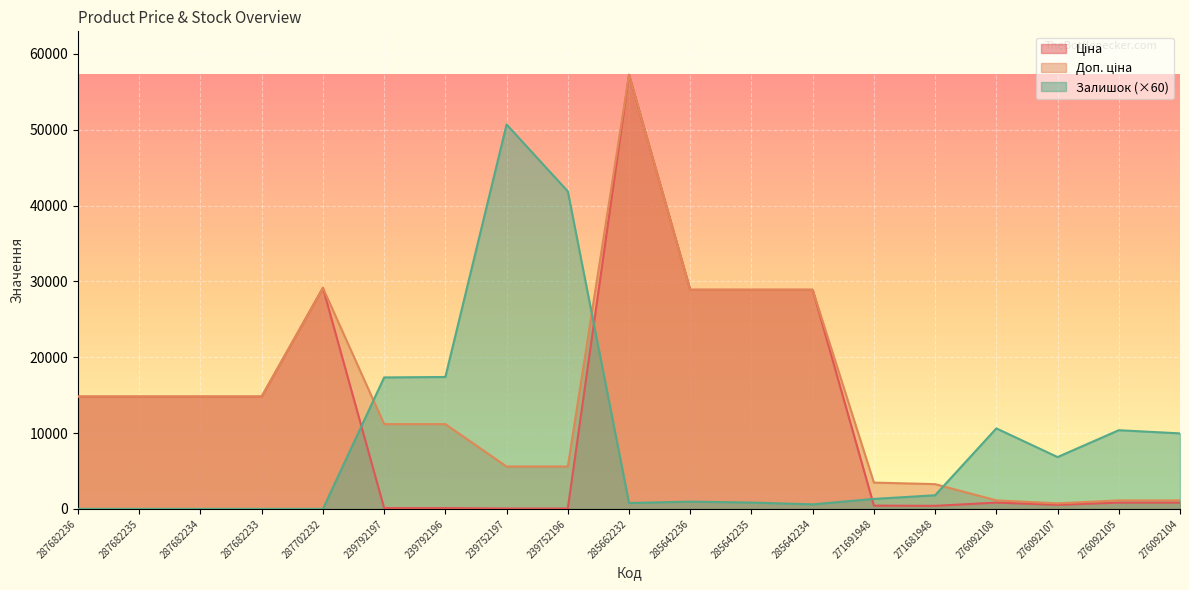

Reading right to left, extract all data points from this chart.

Ціна: 831.5	831.5	540.5	831.5	408.2	434.3	28901.7	28901.7	28901.7	57258.0	55.9	55.9	111.8	111.8	29152.3	14817.6	14817.6	14817.6	14817.6
Доп. ціна: 1126.7	1126.7	732.0	1126.7	3265.8	3474.1	28901.7	28901.7	28901.7	57258.0	5591.0	5591.0	11182.0	11182.0	29152.3	14817.6	14817.6	14817.6	14817.6
Залишок: 9960.0	10380.0	6840.0	10620.0	1800.0	1320.0	600.0	840.0	960.0	780.0	41880.0	50700.0	17400.0	17340.0	0.0	0.0	0.0	0.0	0.0